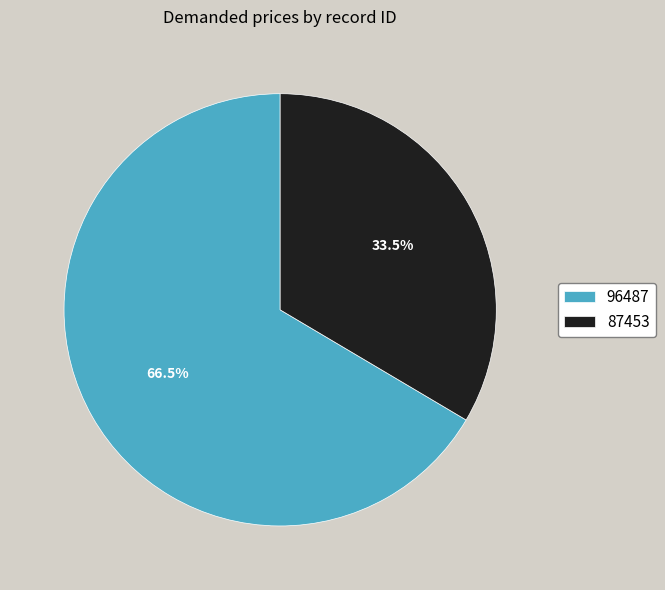

To the nearest percent, what is the combined percentage of 96487 and 87453?

100%